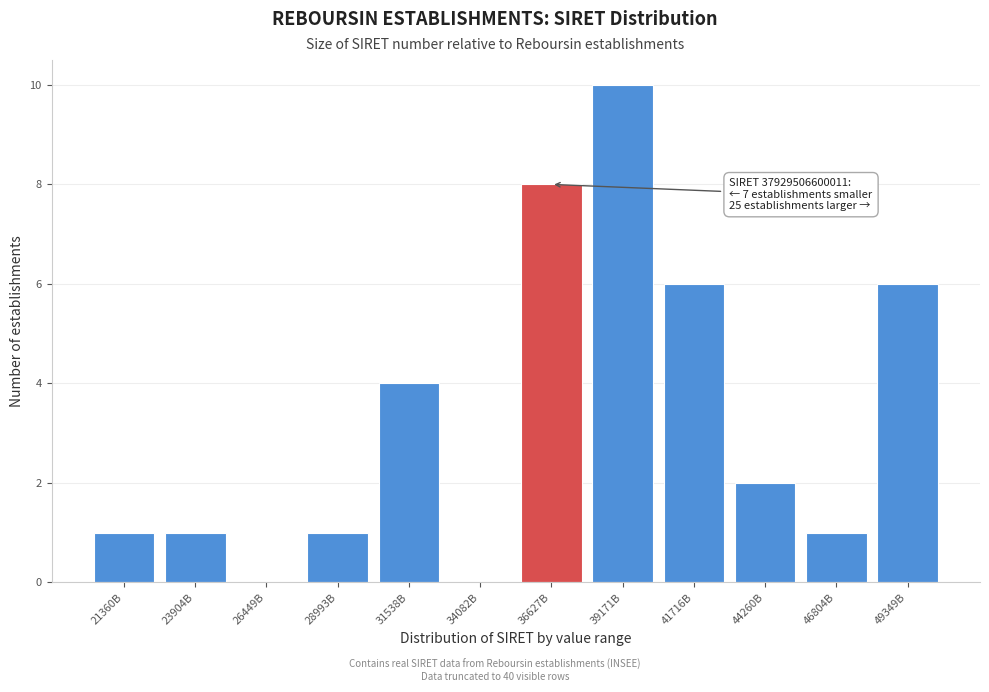

Reading left to right, transcribe all the data shown in this chart.

21360B=1	23904B=1	26449B=0	28993B=1	31538B=4	34082B=0	36627B=8	39171B=10	41716B=6	44260B=2	46804B=1	49349B=6